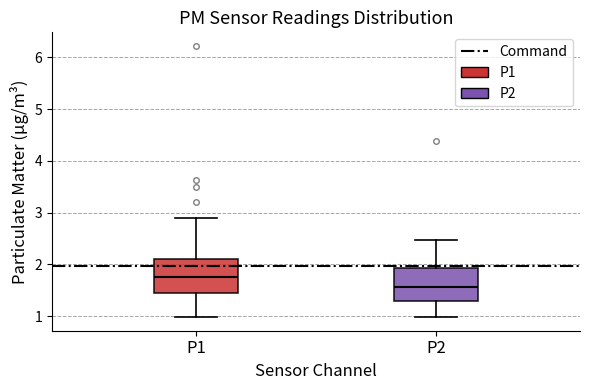

Reading left to right, transcribe this box plot: for each box, give where its median line is, the range the box spans, and where its two whiskers end, as read against the y-axis. The values are not printed on the chart, so give them approximately, as read against the axis.

P1: median 1.8, box 1.4 to 2.1, whiskers 1.0 to 2.9
P2: median 1.6, box 1.3 to 1.9, whiskers 1.0 to 2.5